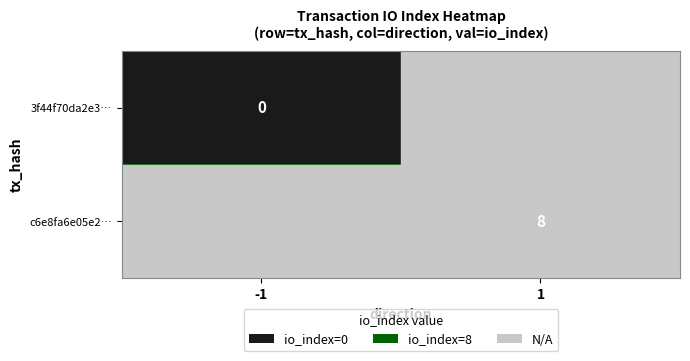

The value of c6e8fa6e05e2… at 1 is 8. True or false?

True